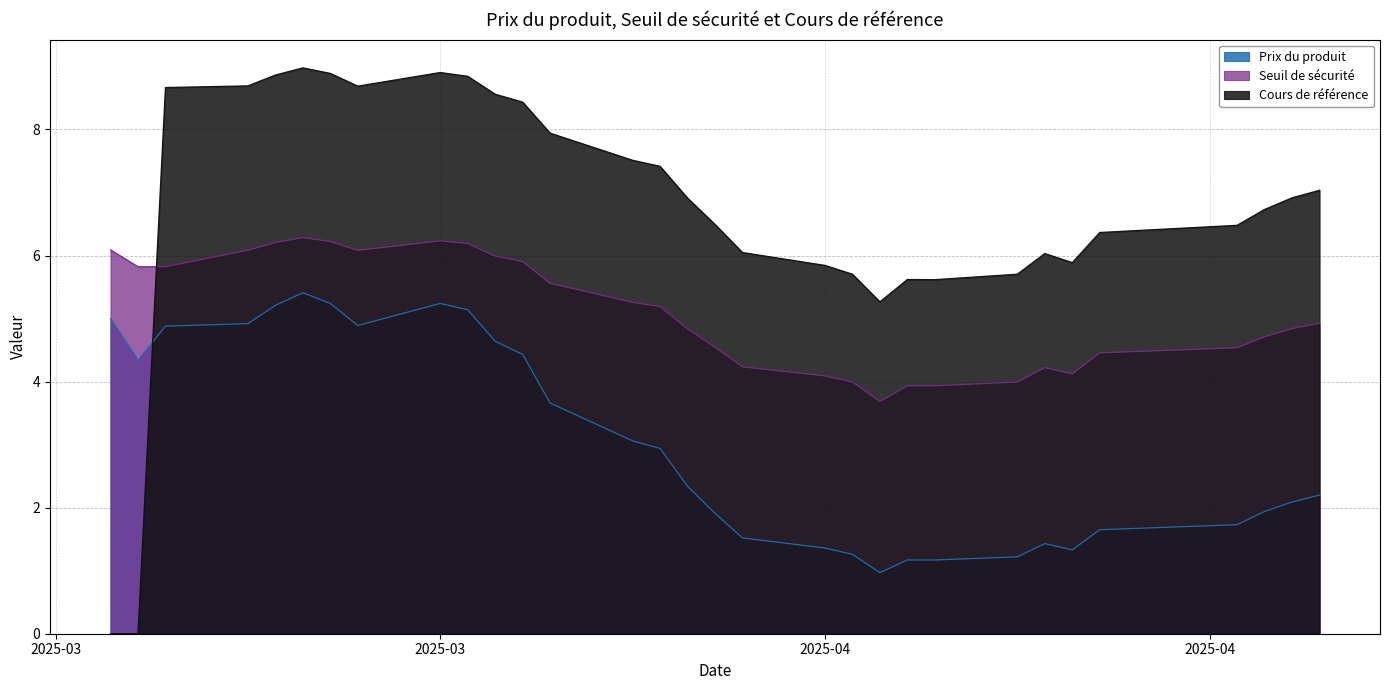

What are all the series names shown in the legend?

Prix du produit, Seuil de sécurité, Cours de référence